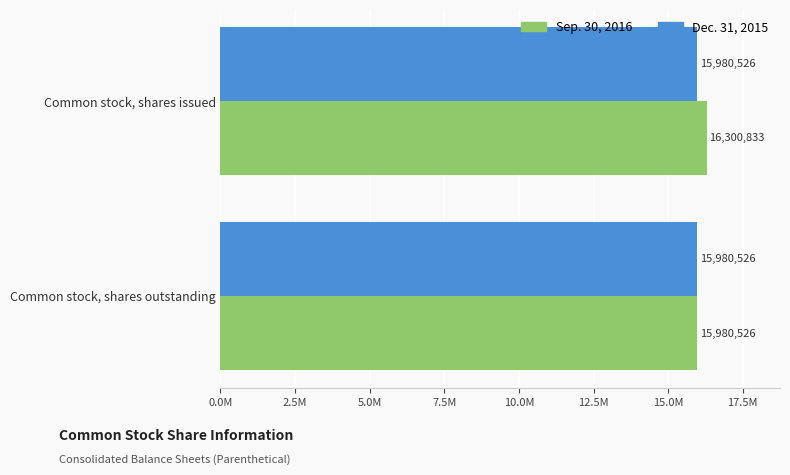

What is the sum of all Sep. 30, 2016 values?

32281359.0